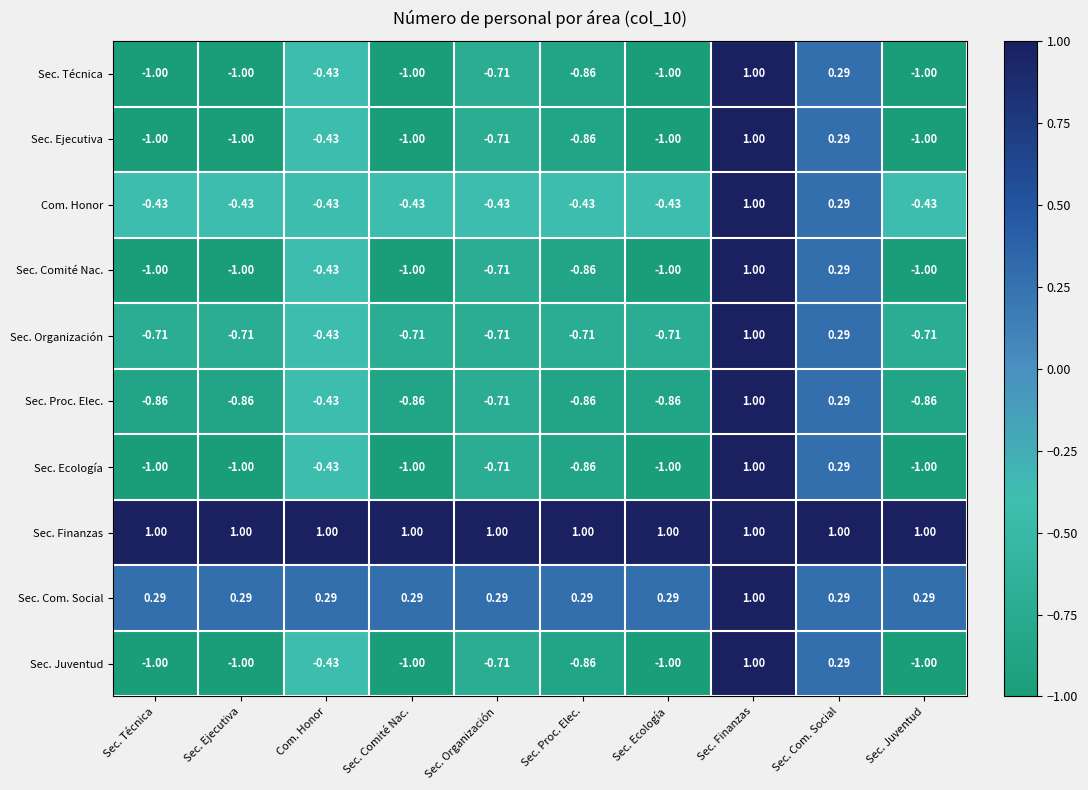

Which series has the largest total across all categories?

Sec. Finanzas